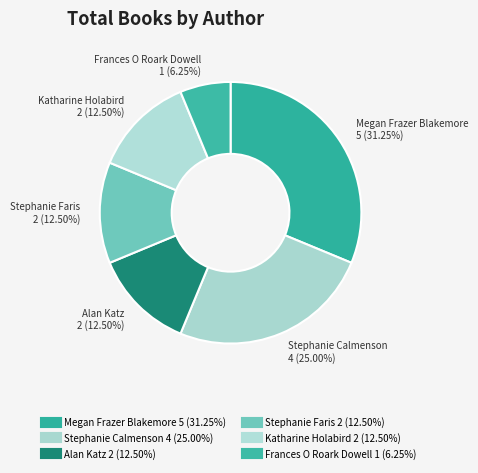

To the nearest percent, what is the difference between the largest and smallest slice percentages?

25%